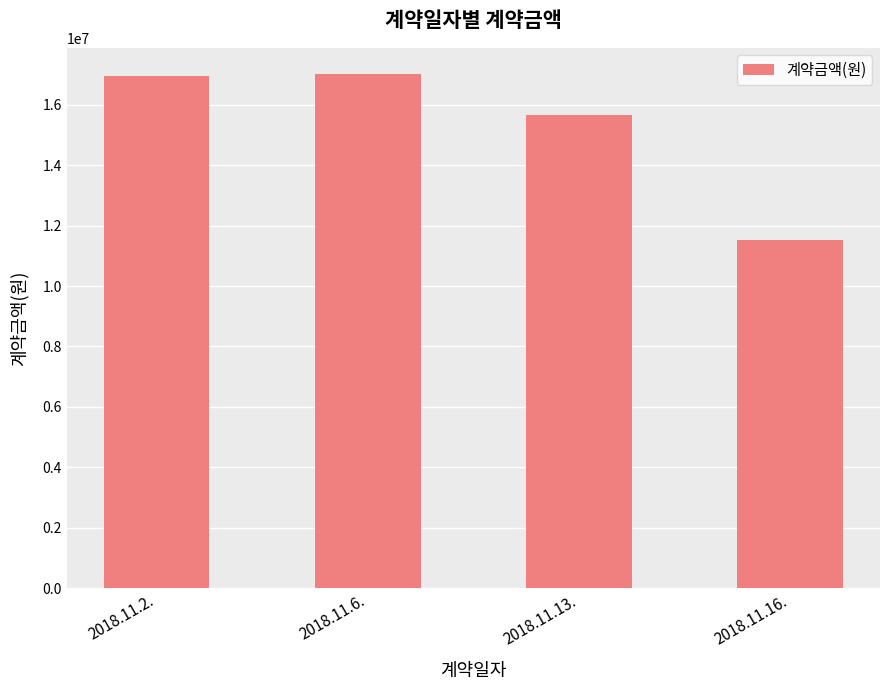

Count the number of categories in the chart.

4